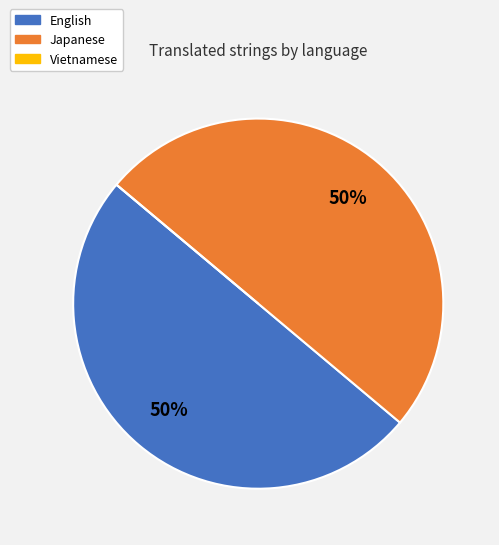

What is the ratio of the value at English to the value at Japanese?

1.0